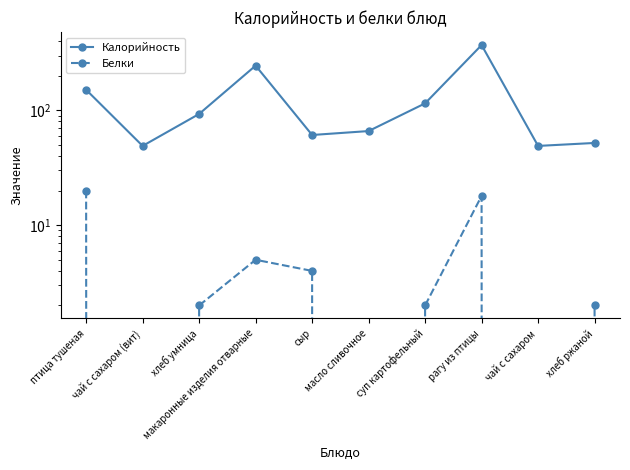

Rank the series at чай с сахаром (вит) from highest to lowest value.

Калорийность, Белки